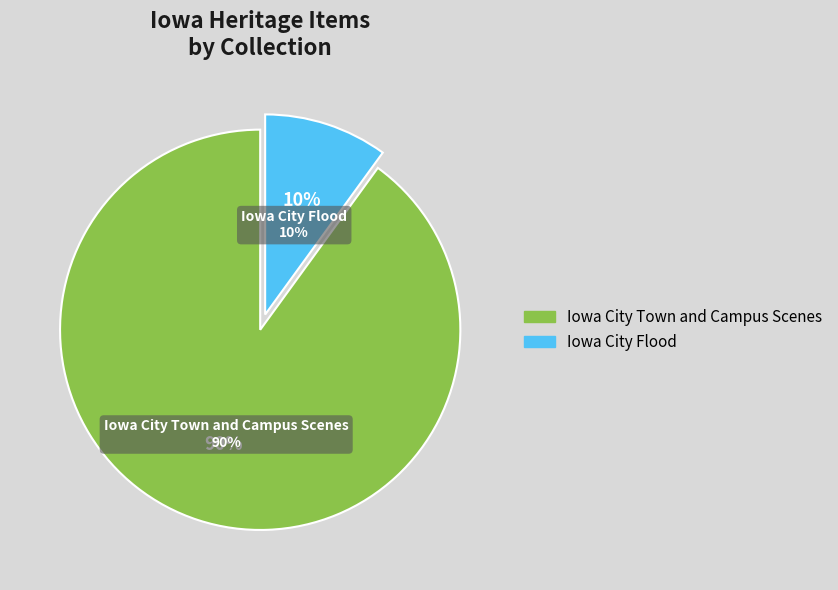

The Other slice represents 10% of the pie. True or false?

True